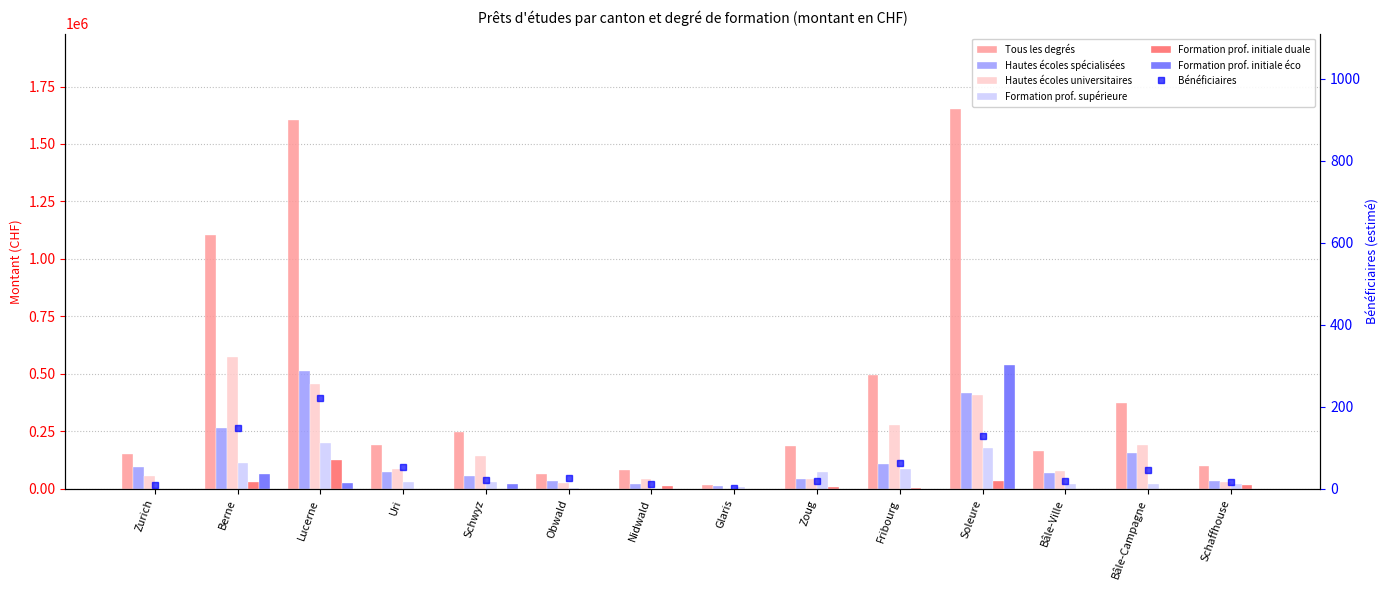

Reading right to left, transcribe all the data shown in this chart.

Tous les degrés: 97100	371000	162985	1650000	492950	185000	17900	82940	62870	248500	189800	1603400	1102580	150876
Hautes écoles spécialisées: 34600	154000	67385	418600	109650	44000	10000	20780	31940	54500	73200	513500	264630	95150
Hautes écoles universitaires: 27900	189000	76850	409300	276300	44000	0	42160	25700	143000	86400	455300	574300	55726
Formation prof. supérieure: 20400	21000	18750	177800	85350	71000	7900	0	5230	31000	30200	196900	113700	0
Formation prof. initiale duale: 14200	0	0	31800	5000	8000	0	10000	0	0	0	124000	31000	0
Formation prof. initiale éco: 0	0	0	539300	0	0	0	0	0	20000	0	25400	63400	0